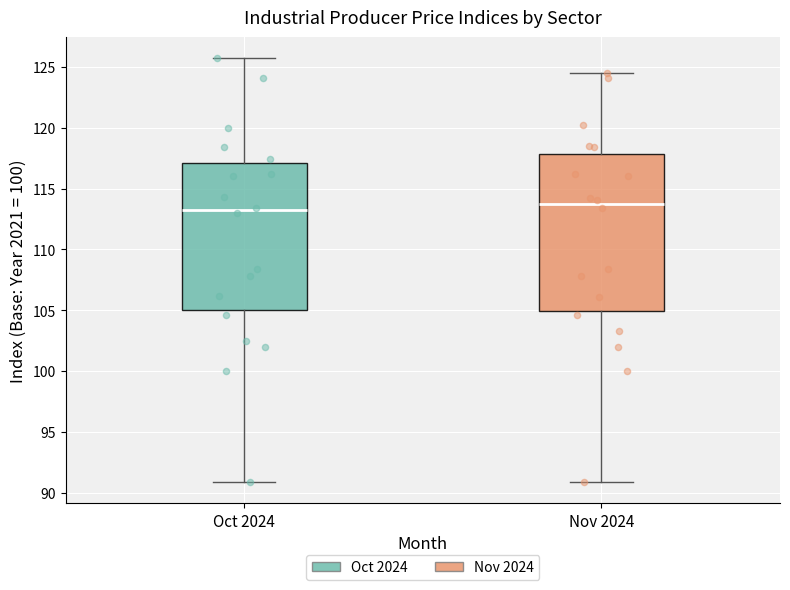

Where does the median line of the box for Oct 2024 sit on the y-axis? The values are not printed on the chart, so give them approximately, as read against the axis.

113.0